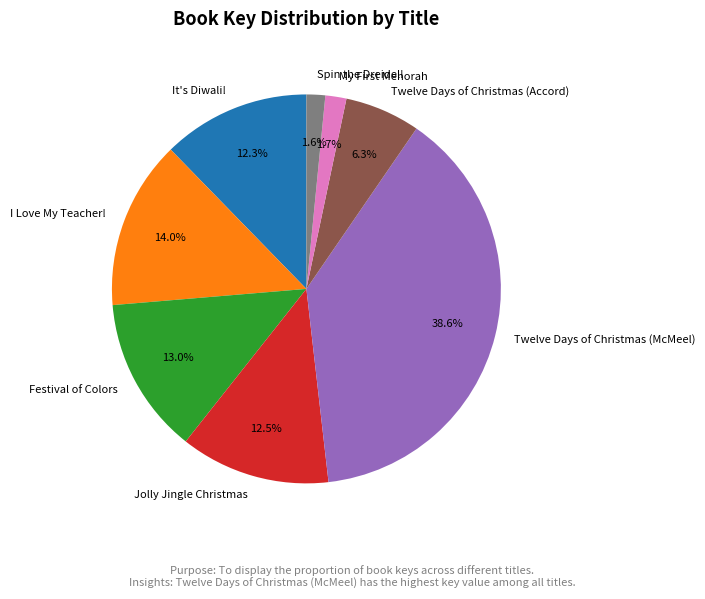

Combined, do Twelve Days of Christmas (Accord) and It's Diwali! account for over 50%?

No